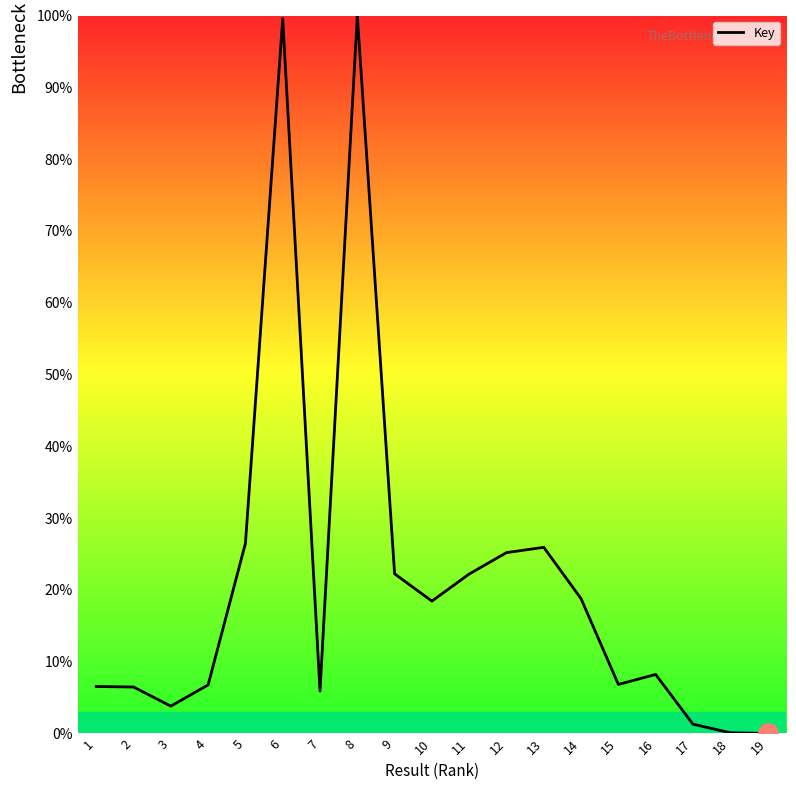

The value at 9 is 22.2. True or false?

True